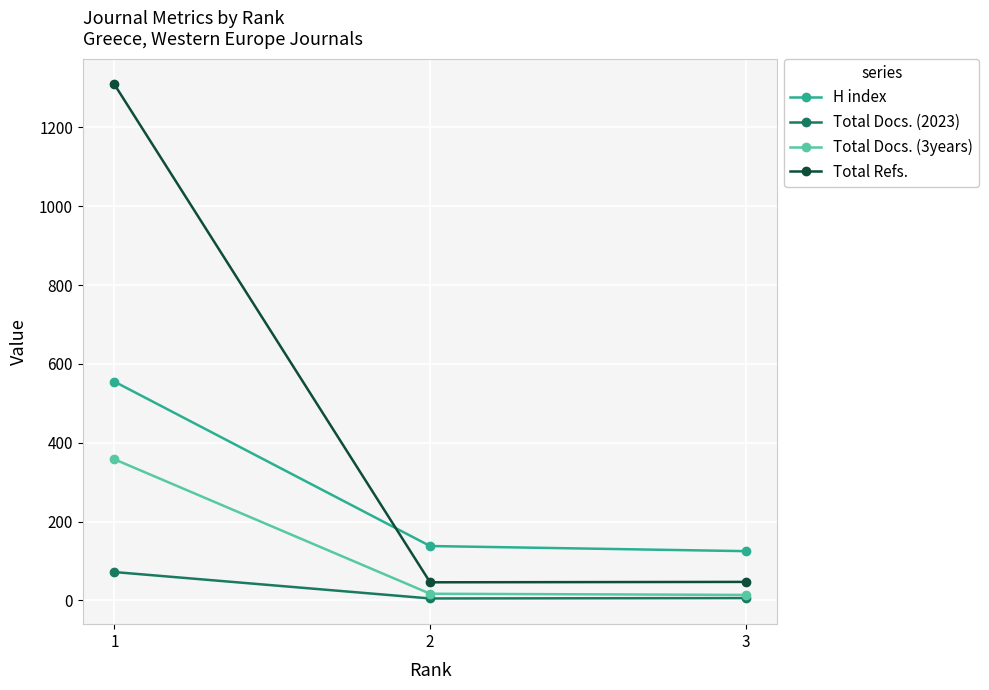

List the series in order of their peak value, lowest first.

Total Docs. (2023), Total Docs. (3years), H index, Total Refs.